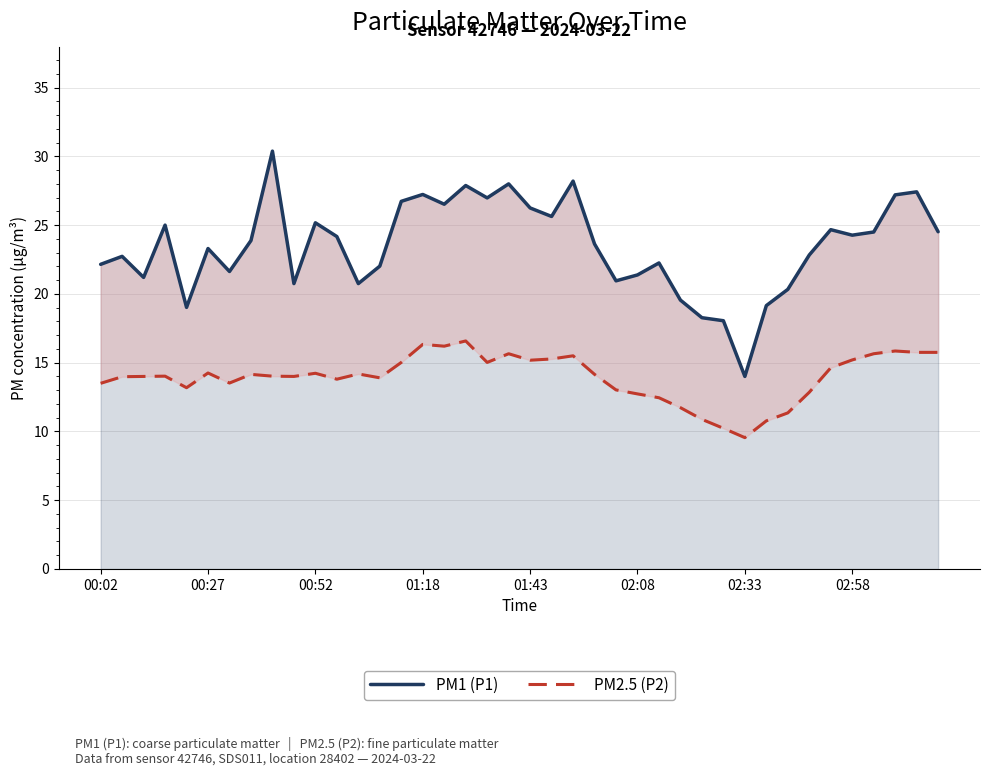

What is the sum of all PM1 (P1) values?

938.5